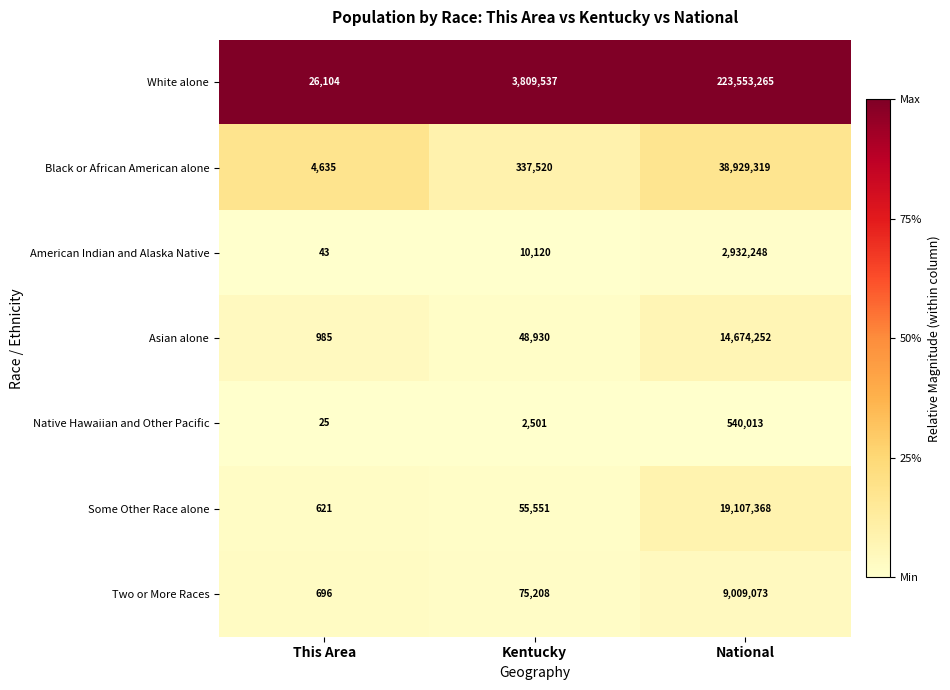

Is it true that Some Other Race alone equals 81912 at Kentucky?

False